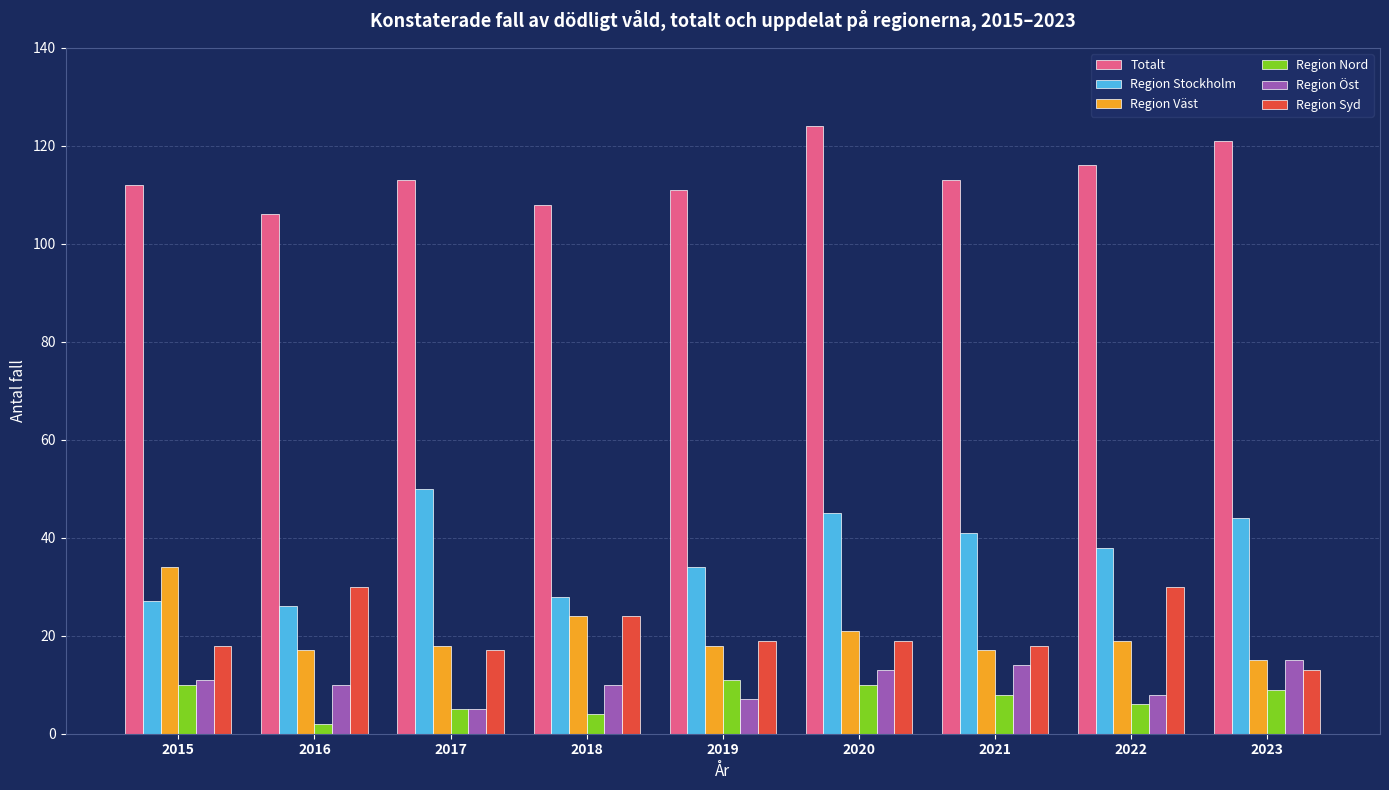

True or false: Region Väst has a value of 24 at 2018.

True